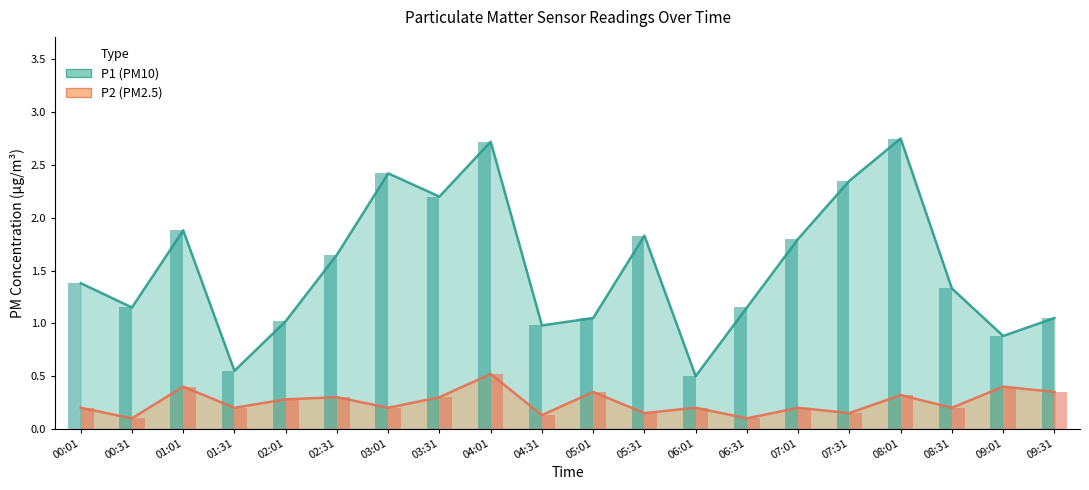

Are the bars grouped side by side (vs. stacked)?

Yes